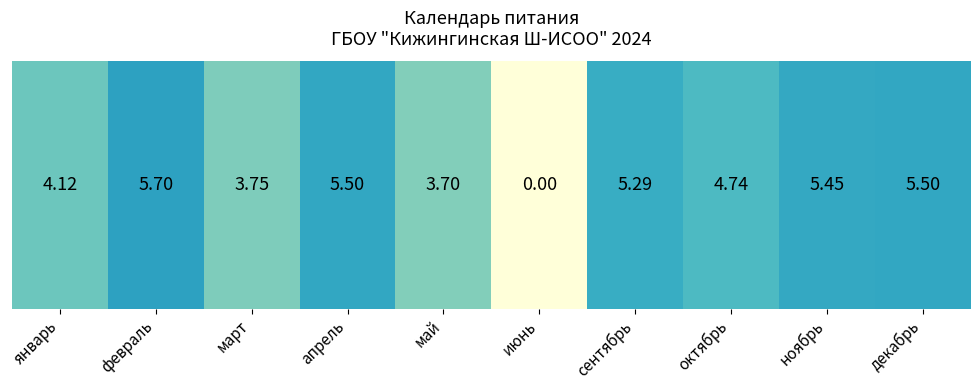

Which label corresponds to the smallest value in the chart?

июнь